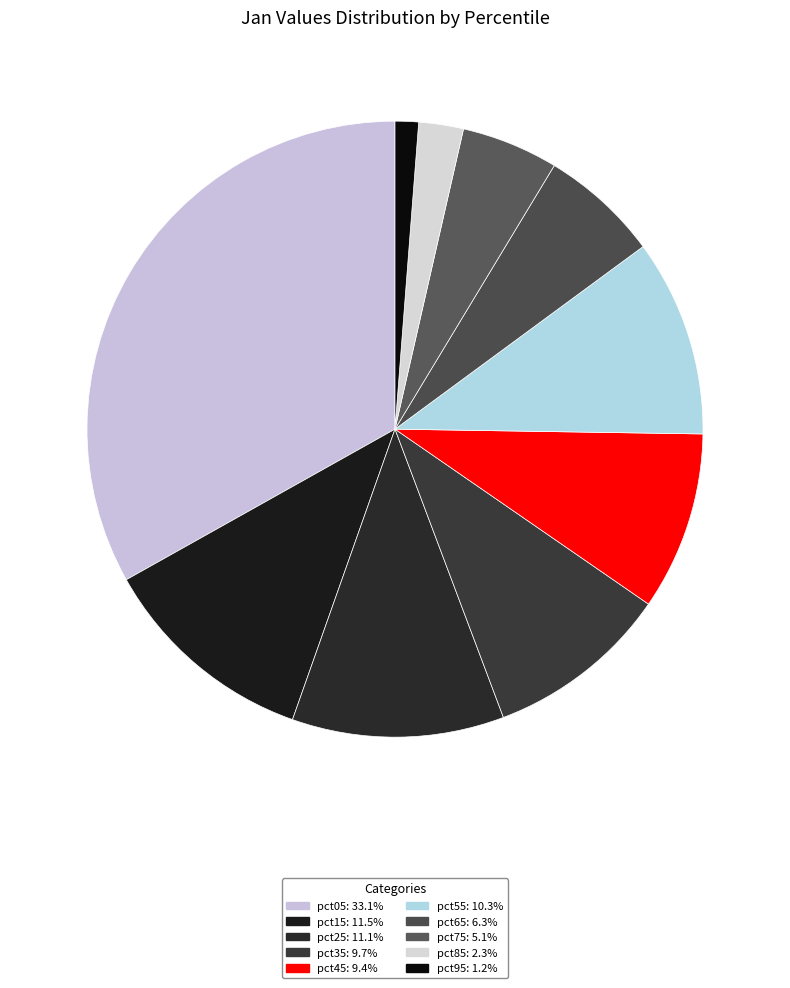

Which slice is the smallest?

pct95